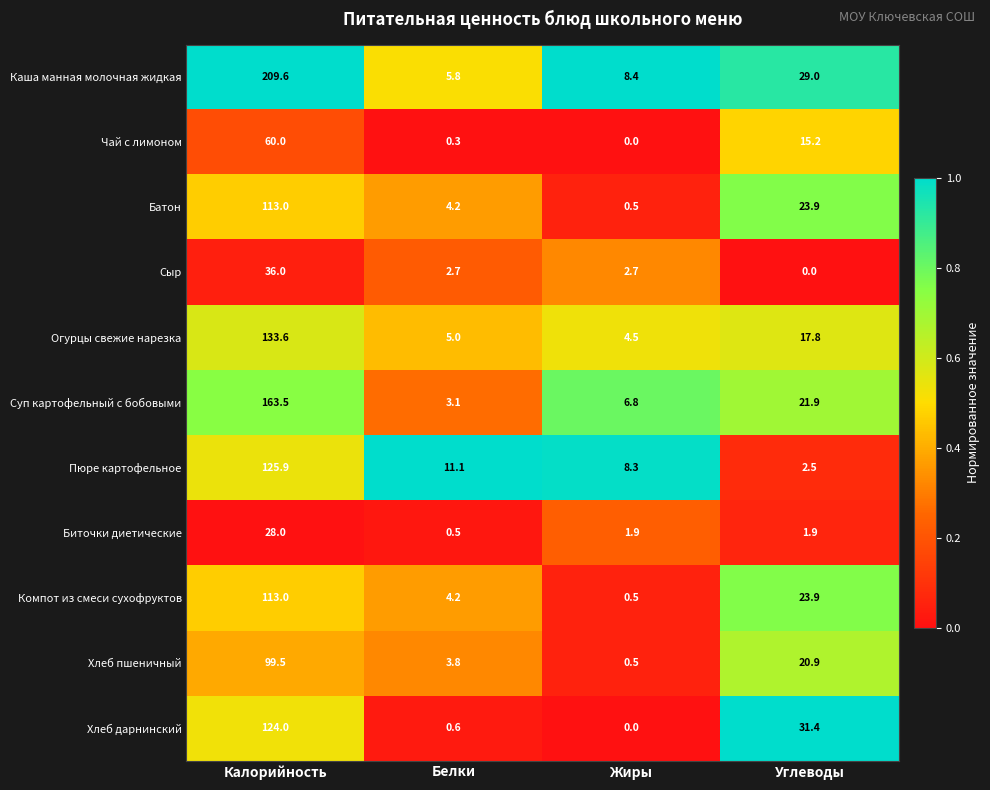

What is the total value across all series at Углеводы?

188.4